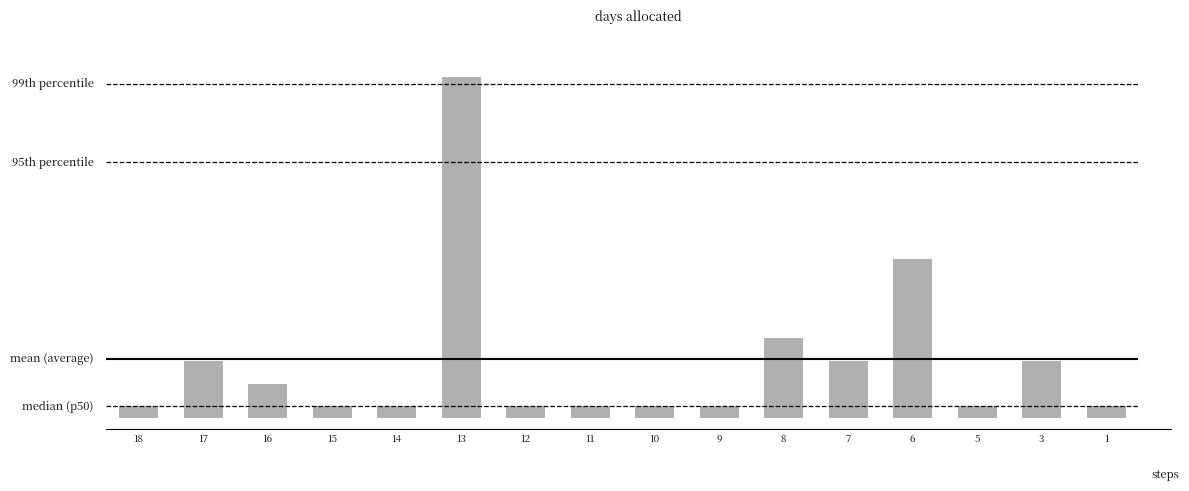

What is the value of the 10th bar from the left?

1